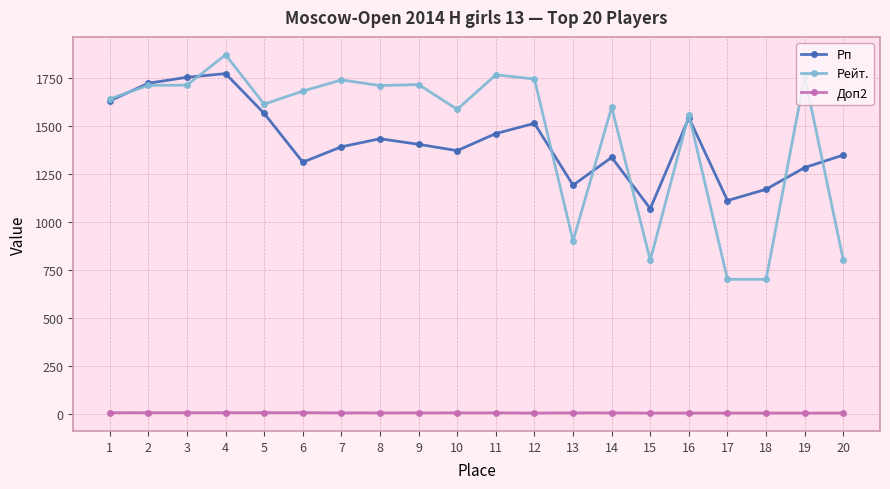

True or false: Рп and Доп2 cross at least once.

False